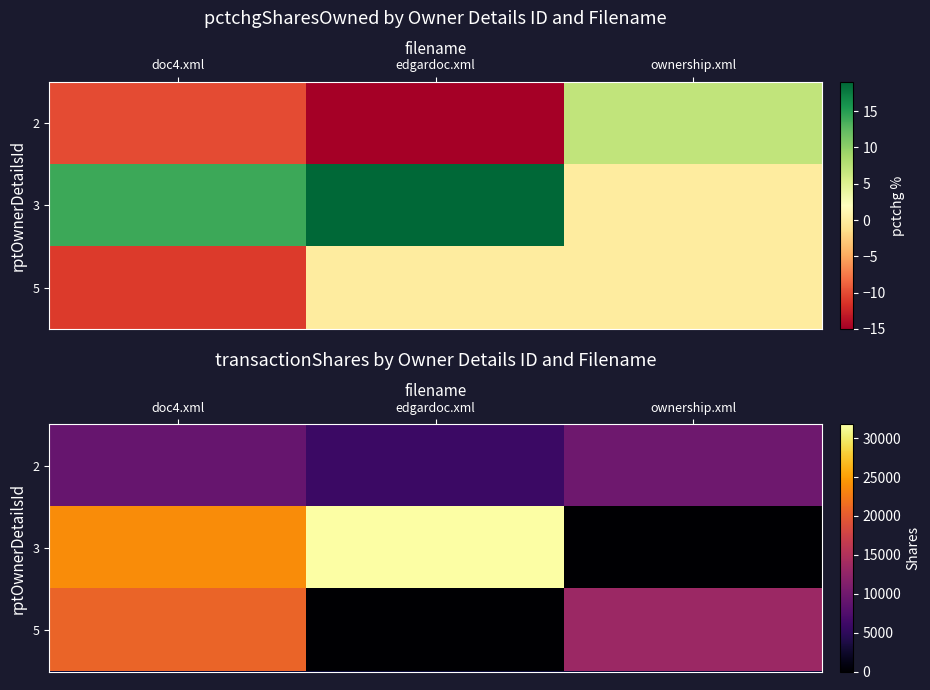

How many 3 values are between 0 and 31769?

3